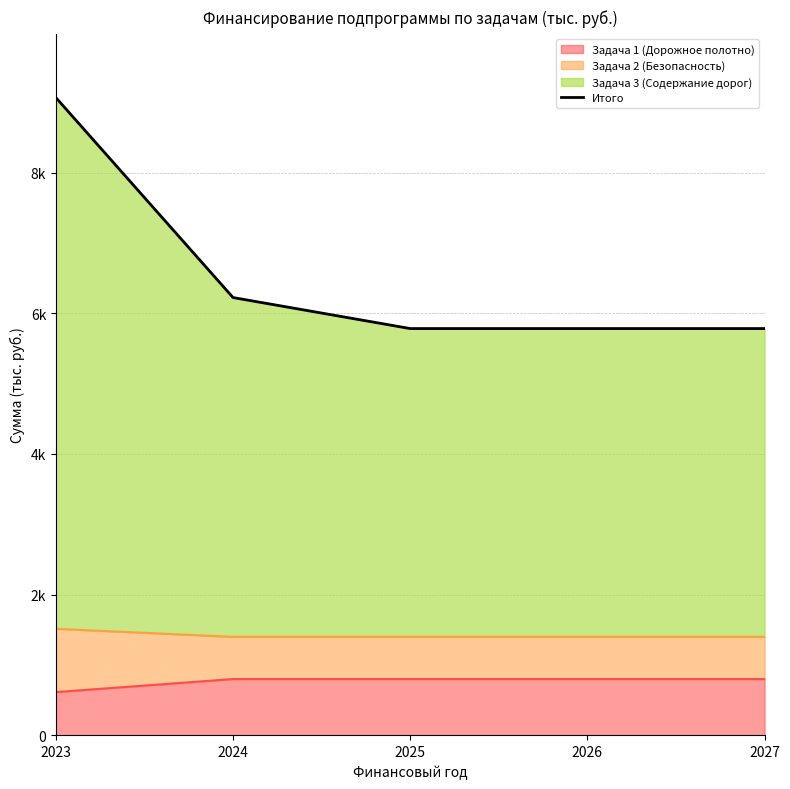

The value at 2026 is 1629.2. True or false?

False